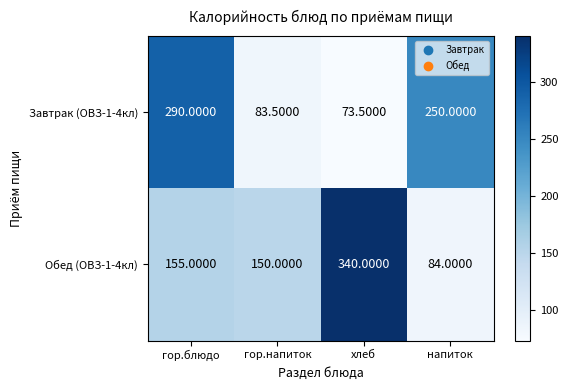

What is the sum of the Обед (ОВЗ-1-4кл) values at хлеб and гор.блюдо?

495.0